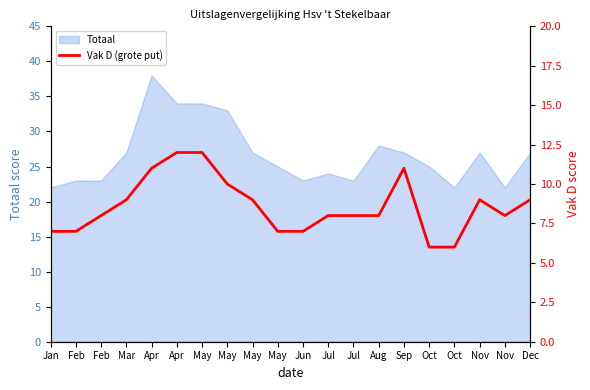

What is the label of the 13th point from the right?

May